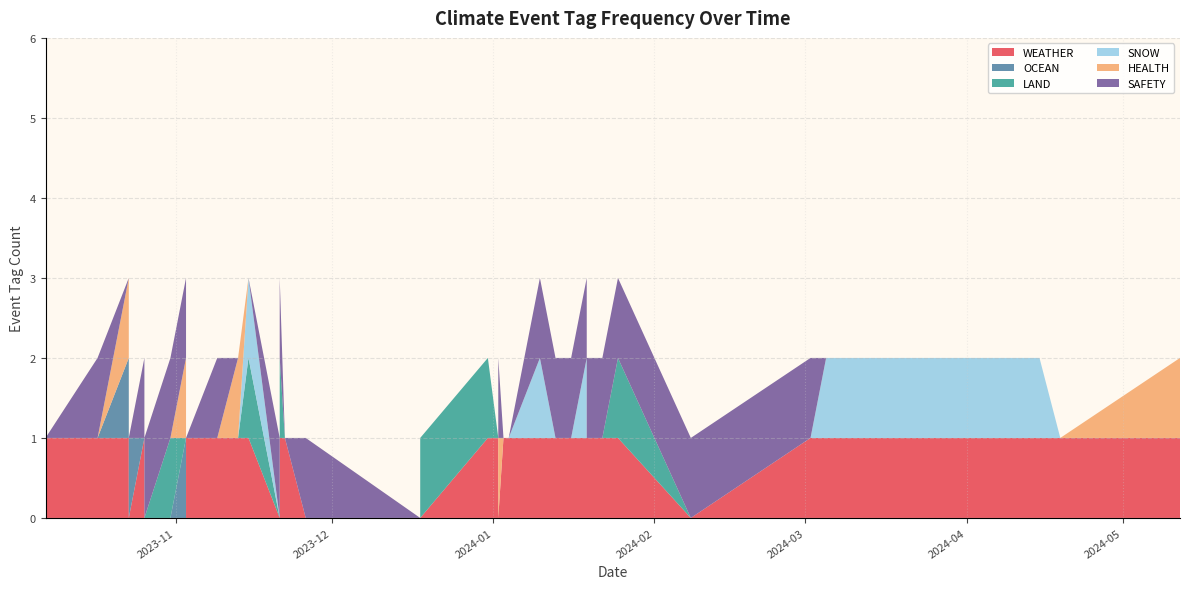

Reading left to right, extract all data points from this chart.

WEATHER: 1	1	1	1	1	1	0	1	1	1	1	1	1	1	1	1	1	0	1	0	1	0	0	1	0	1	1	1	1	0	0	1	0	1	0	0	1	0	1	1
OCEAN: 0	0	0	0	0	0	0	0	0	0	0	0	0	0	0	0	0	0	0	0	0	0	0	0	0	0	0	0	0	1	0	0	0	0	0	0	1	1	0	0
LAND: 0	0	0	0	0	0	0	1	0	0	0	0	0	0	0	0	0	0	1	0	0	1	0	0	0	1	1	0	0	0	0	0	1	0	0	0	0	0	0	0
SNOW: 0	0	1	1	1	0	0	0	0	1	0	0	0	1	0	0	0	0	0	0	0	0	0	0	0	0	1	0	0	0	0	0	0	0	0	0	0	0	0	0
HEALTH: 1	0	0	0	0	0	0	0	0	0	0	0	0	0	0	0	0	1	0	0	0	0	0	0	0	0	0	1	0	1	0	0	0	0	0	0	1	0	0	0
SAFETY: 0	0	0	0	0	1	1	1	1	1	1	1	1	1	0	0	0	1	0	0	0	0	1	0	1	1	0	0	1	1	1	0	1	1	0	1	0	0	1	0